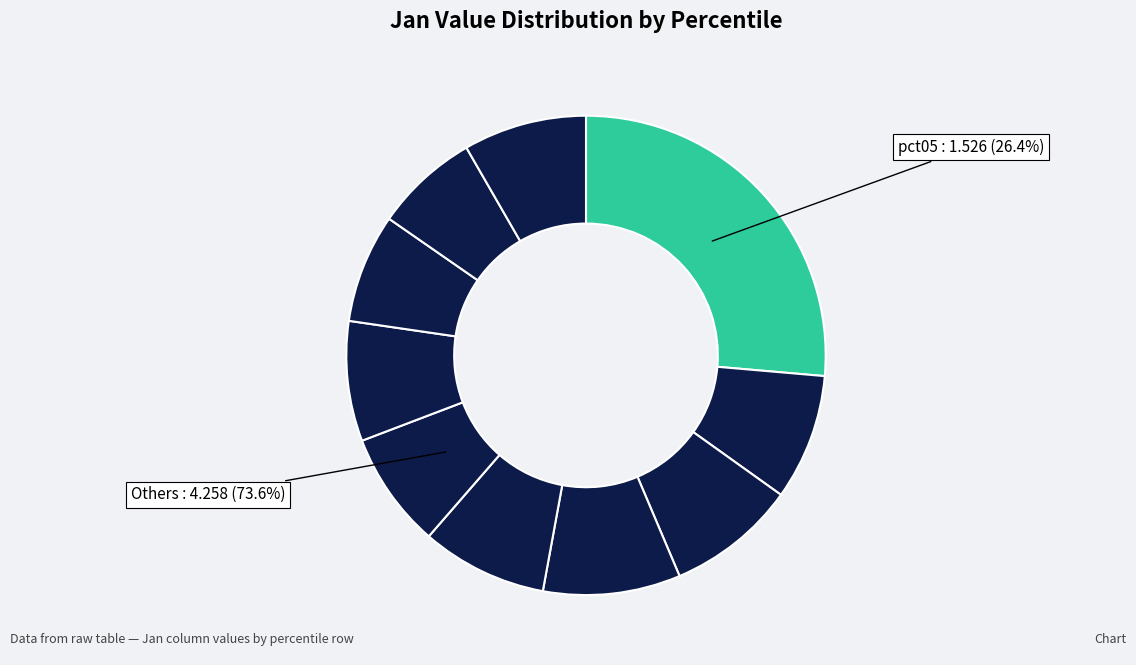

How many slices are in this pie chart?

10